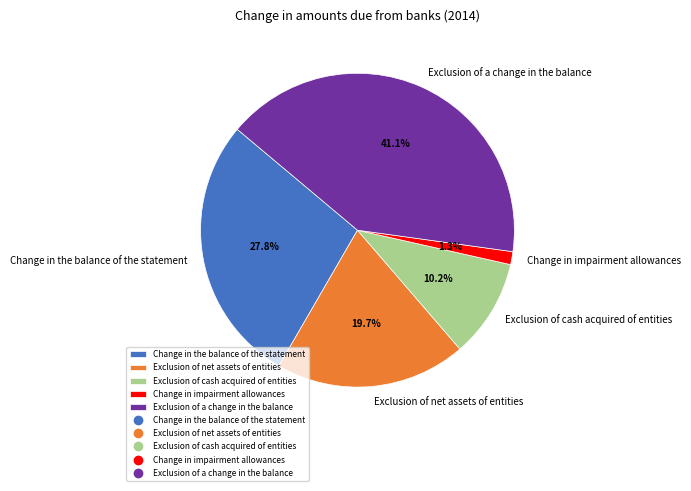

Which slice is the smallest?

Change in impairment allowances